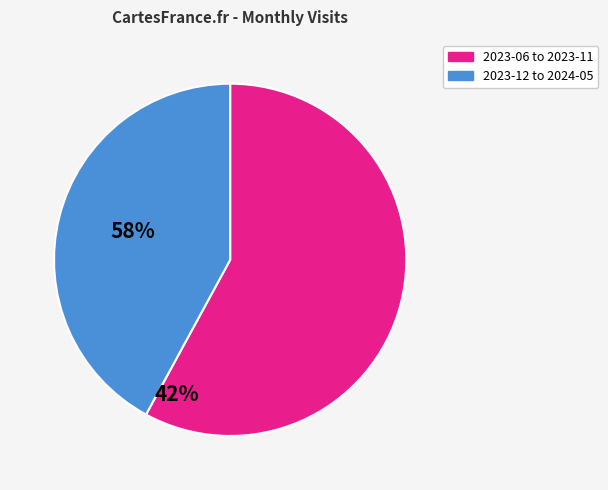

Which slice is the largest?

2023-06 to 2023-11